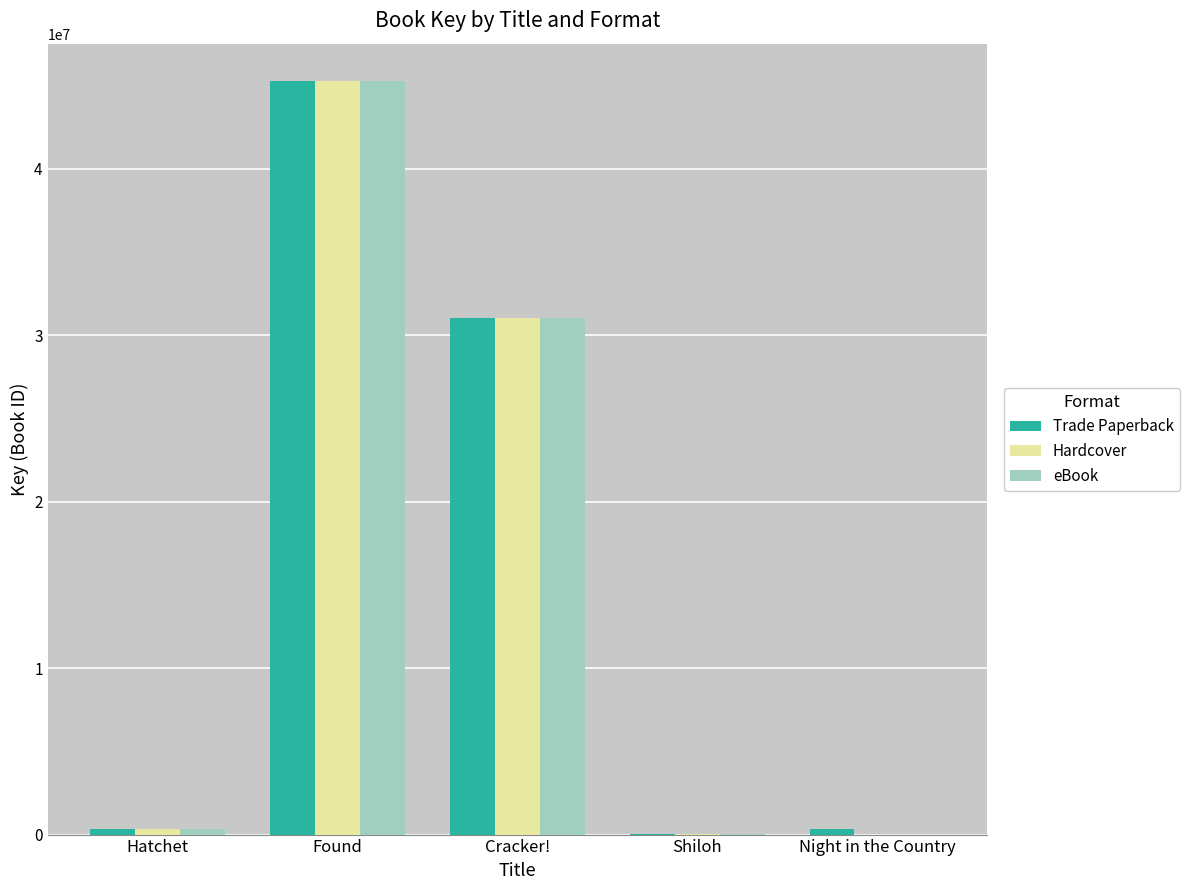

What is the sum of all Trade Paperback values?

76935563